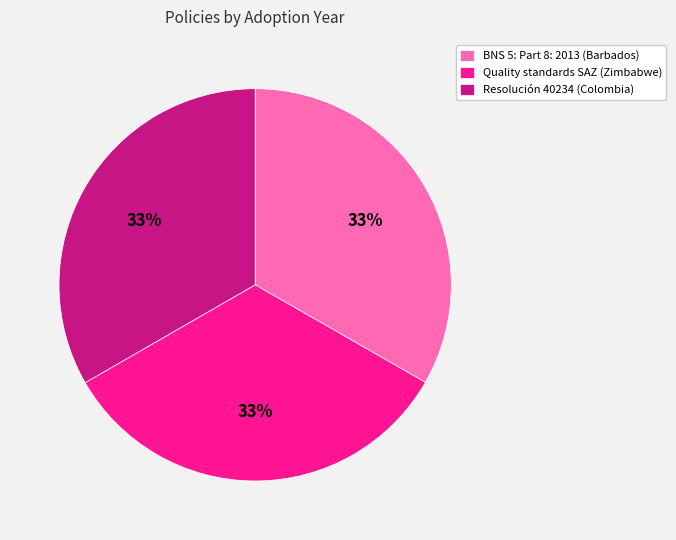

Is it true that Resolución 40234 (Colombia) is 43% of the pie?

False